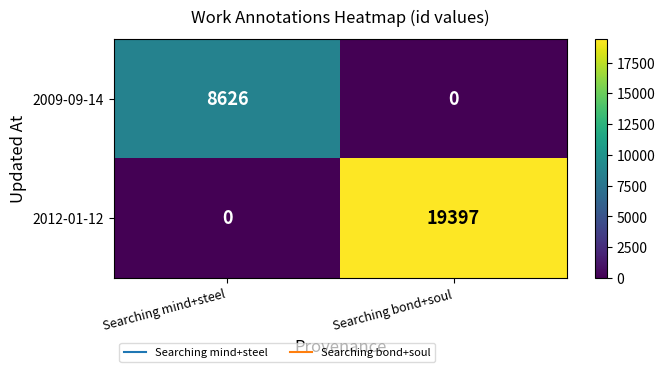

Is the value of 2009-09-14 at Searching mind+steel greater than the value of 2012-01-12 at Searching mind+steel?

Yes